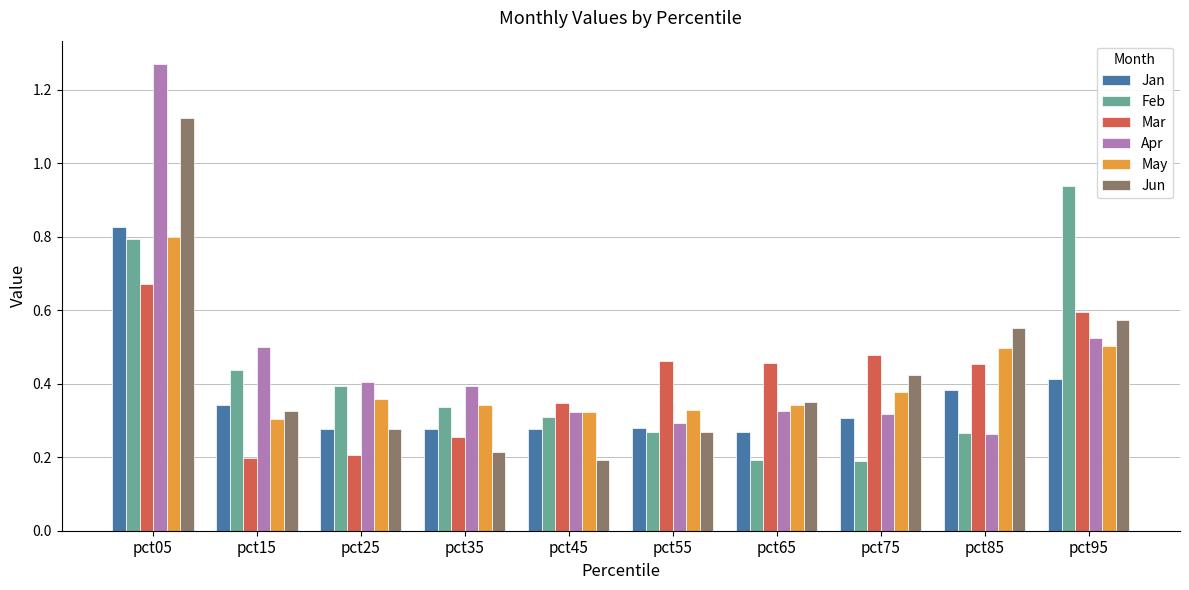

True or false: Apr has a value of 0.4 at pct25.

True